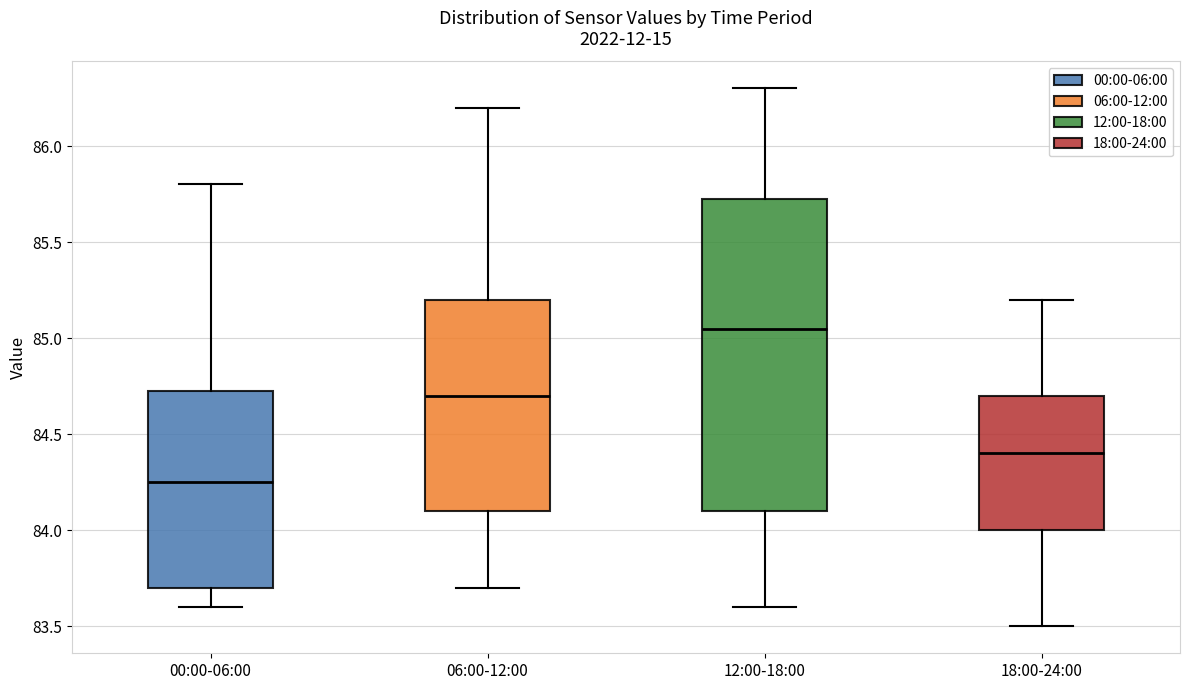

Reading left to right, read every box against the y-axis: the position of its median line, the range the box covers, and the ends of its whiskers. The values are not printed on the chart, so give them approximately, as read against the axis.

00:00-06:00: median 84.25, box 83.70 to 84.75, whiskers 83.60 to 85.80
06:00-12:00: median 84.70, box 84.10 to 85.20, whiskers 83.70 to 86.20
12:00-18:00: median 85.05, box 84.10 to 85.75, whiskers 83.60 to 86.30
18:00-24:00: median 84.40, box 84.00 to 84.70, whiskers 83.50 to 85.20